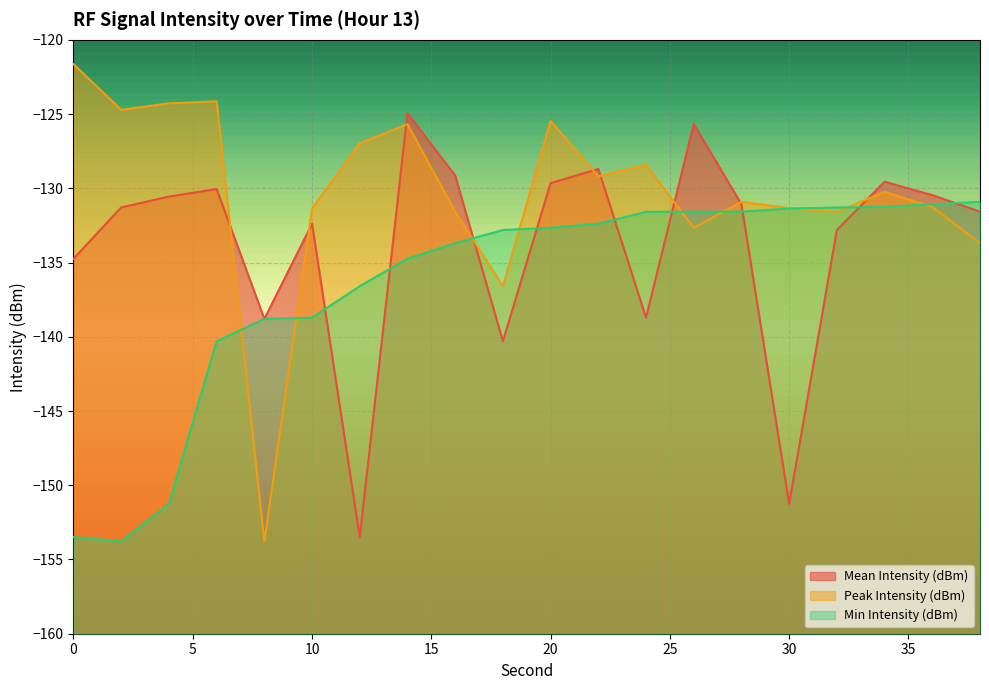

Between 8 and 36, which series saw the biggest shift?

Peak Intensity (dBm)